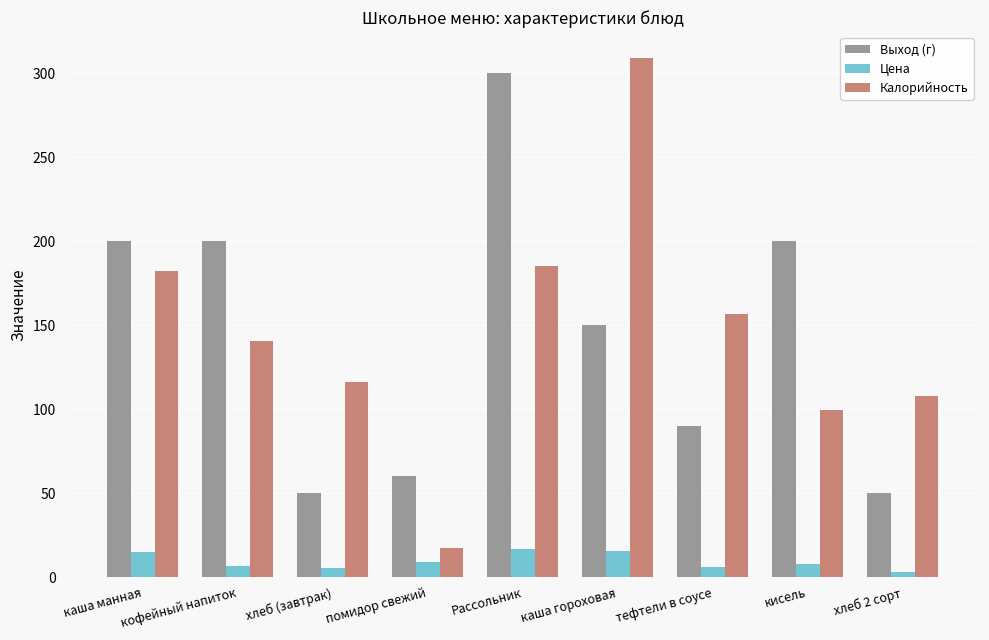

What is the label of the 3rd bar from the right?

тефтели в соусе